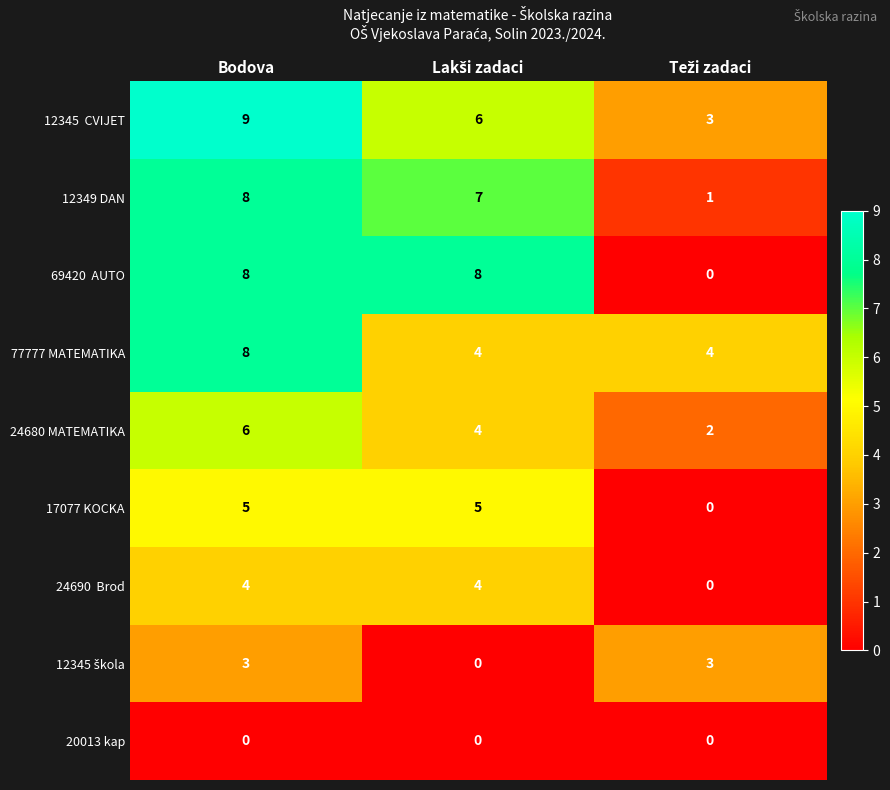

Which label corresponds to the largest value in the chart?

Bodova